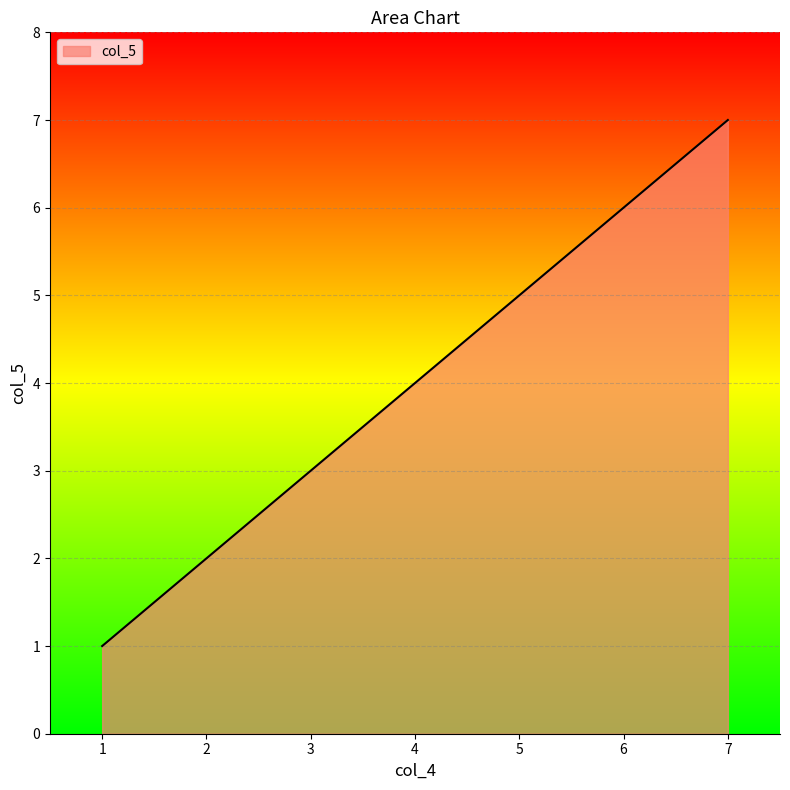

How many lines are shown in the chart?

1